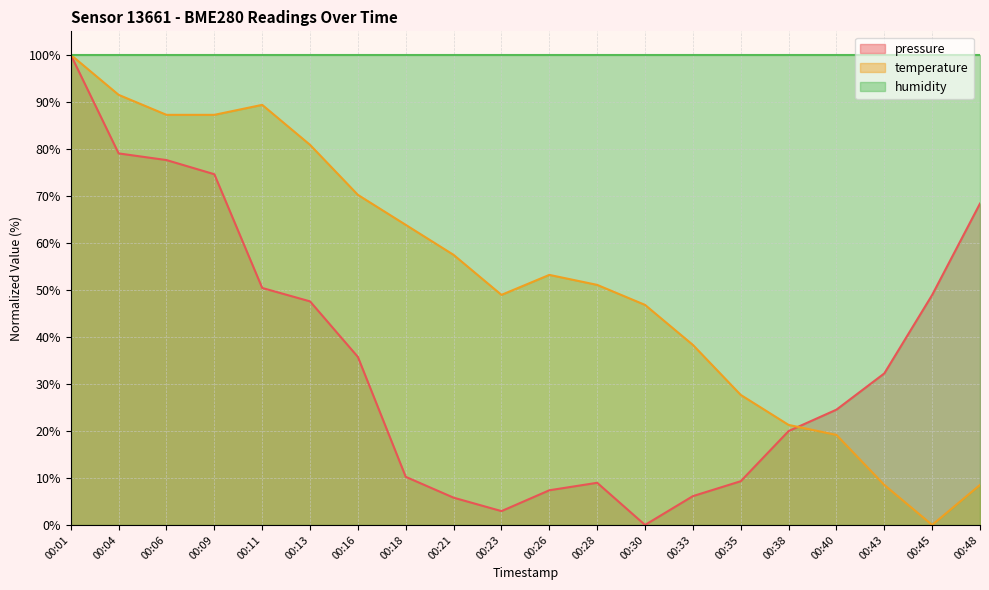

Where does the temperature series first go above 53?

00:01